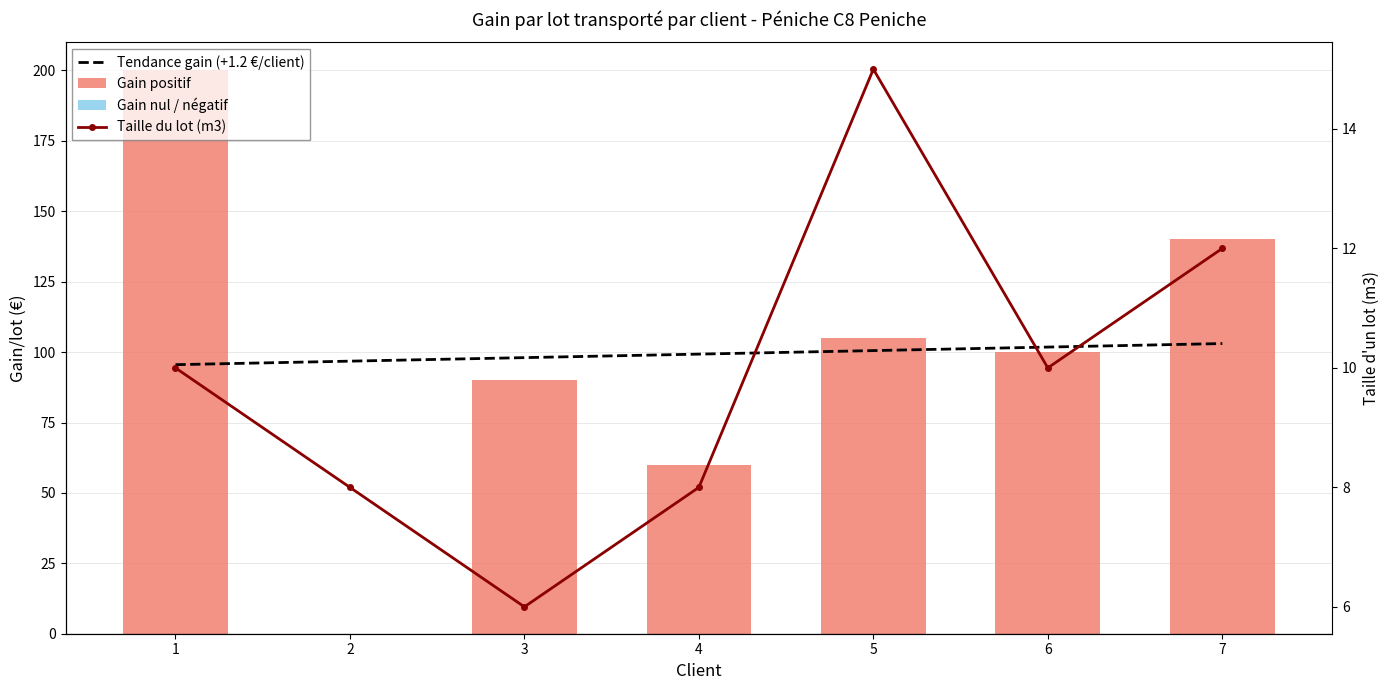

What is the average value of the Taille du lot (m3) series?

9.9